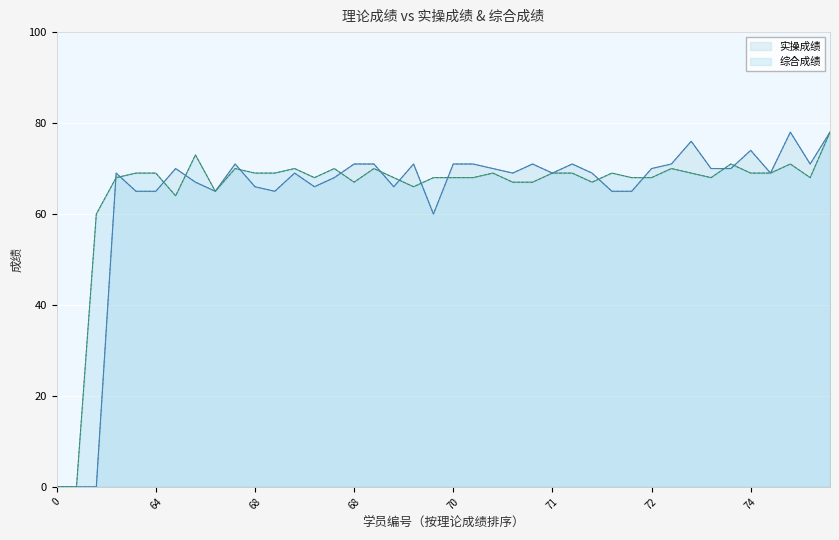

What is the difference between the 综合成绩 values at 39 and 1?

1